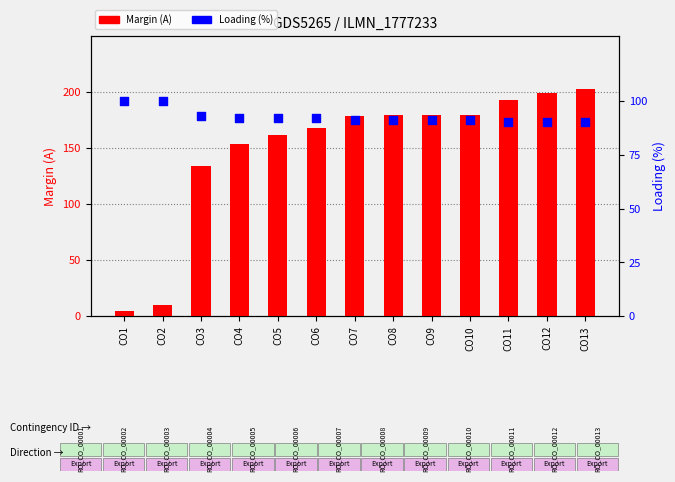

Which series contains the lowest Y value?

Margin (A)